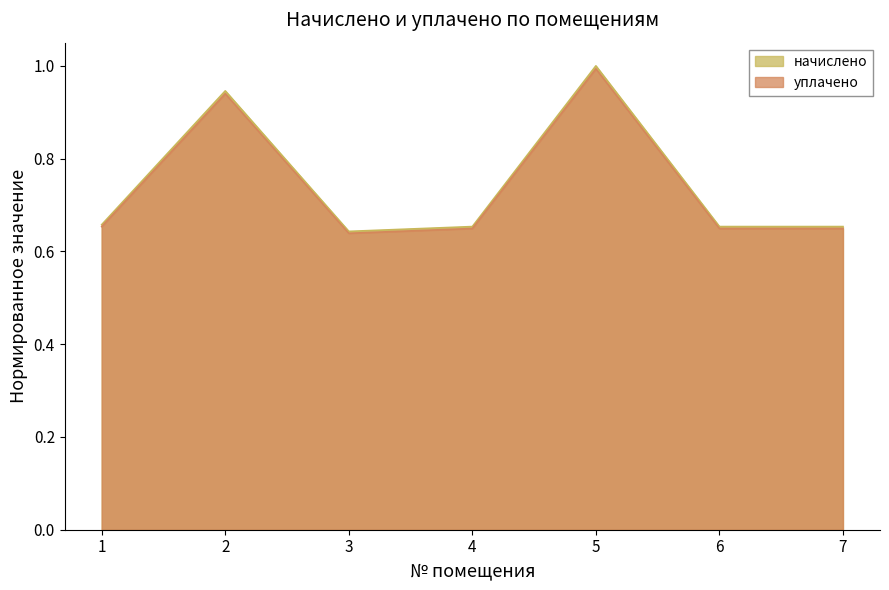

What is the average value of the начислено series?

0.7